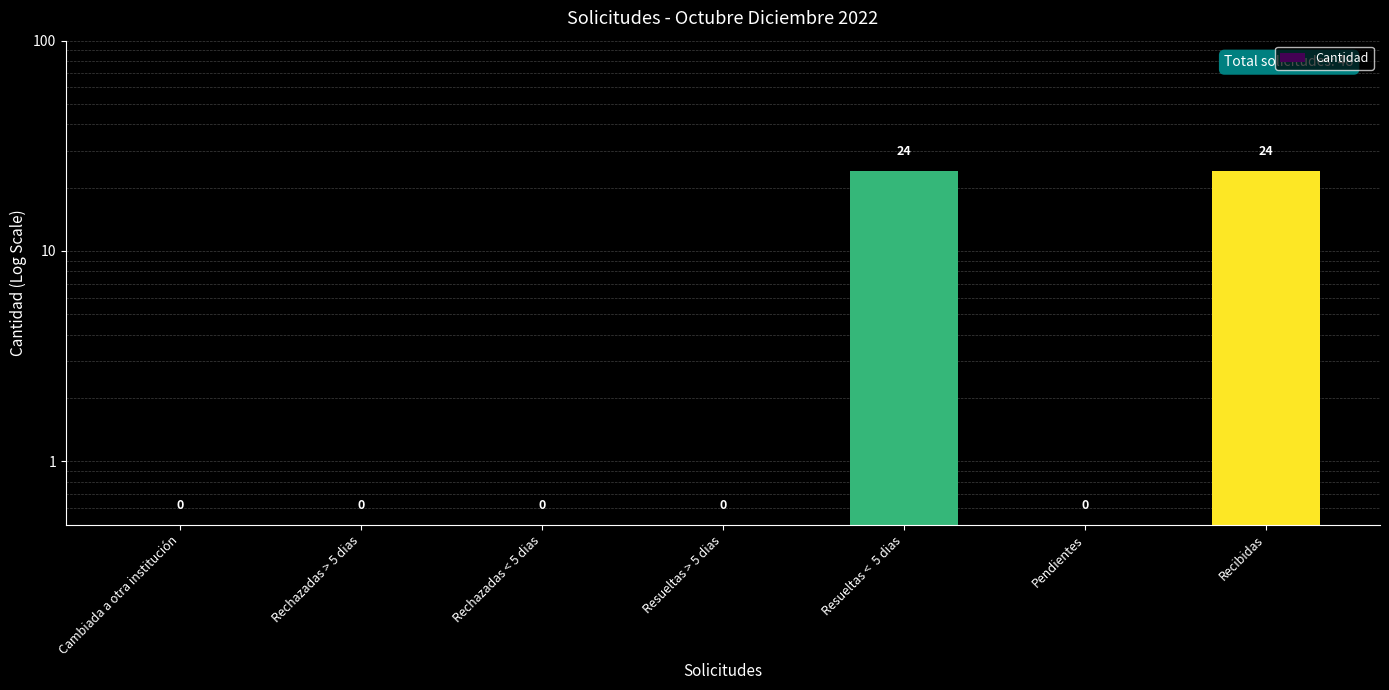

True or false: the data shows 0.5 at Cambiada a otra institución.

True